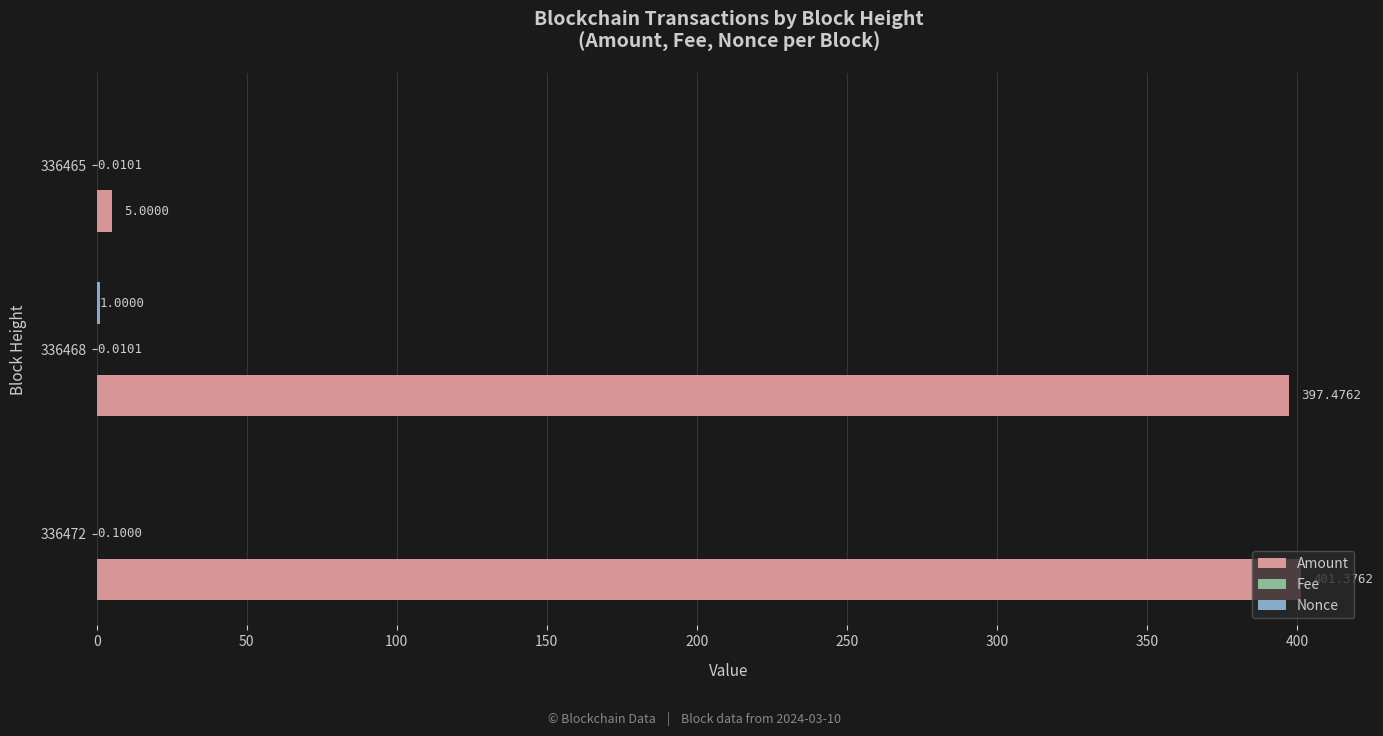

What is the sum of all Amount values?

803.9